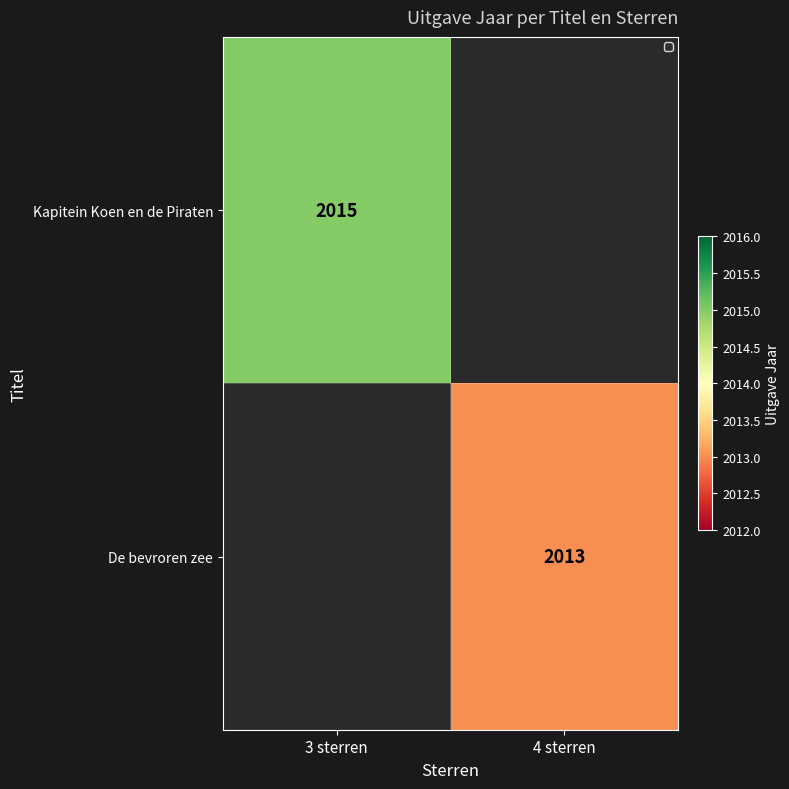

Is it true that Kapitein Koen en de Piraten equals 3054 at 3 sterren?

False